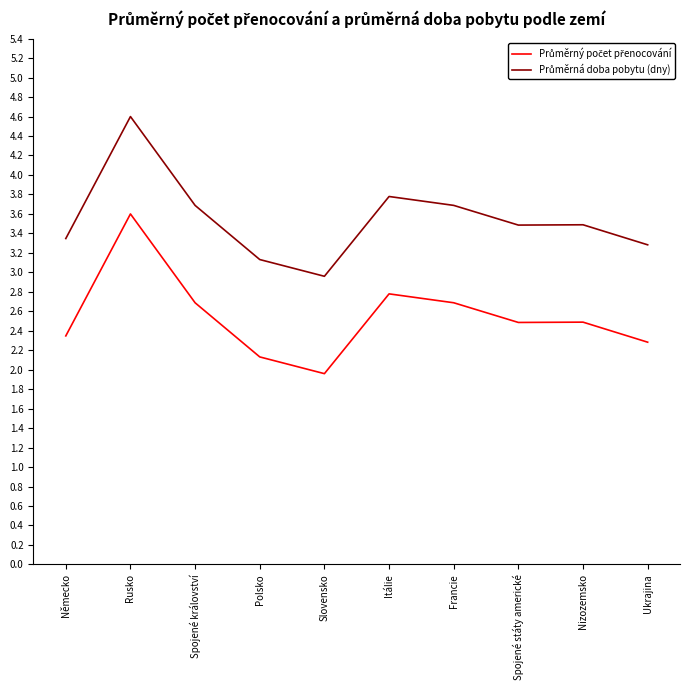

What position from the left is Spojené království?

3